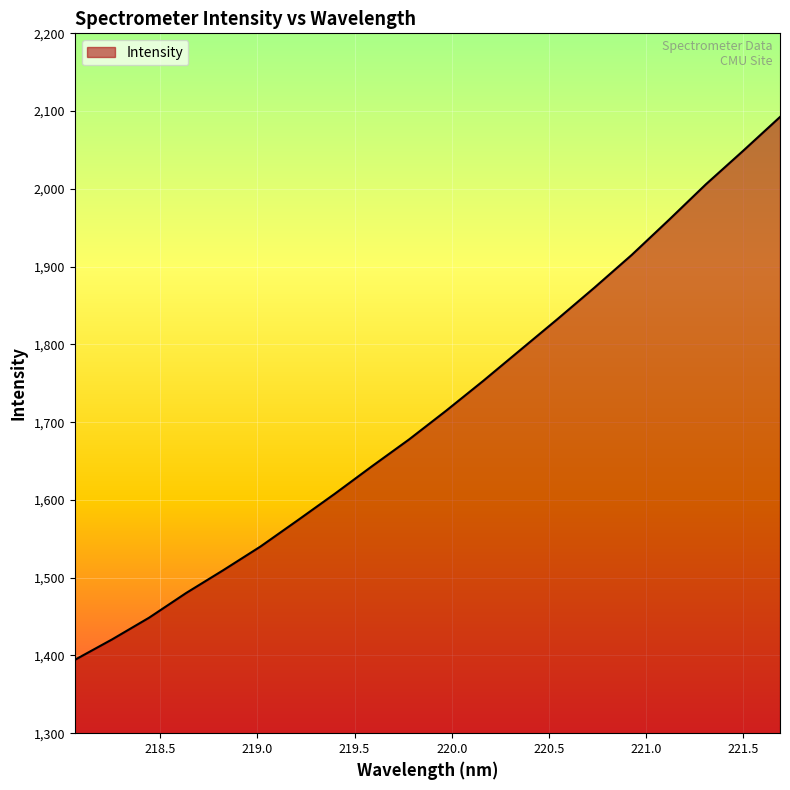

What is the greatest value displayed?

2092.4